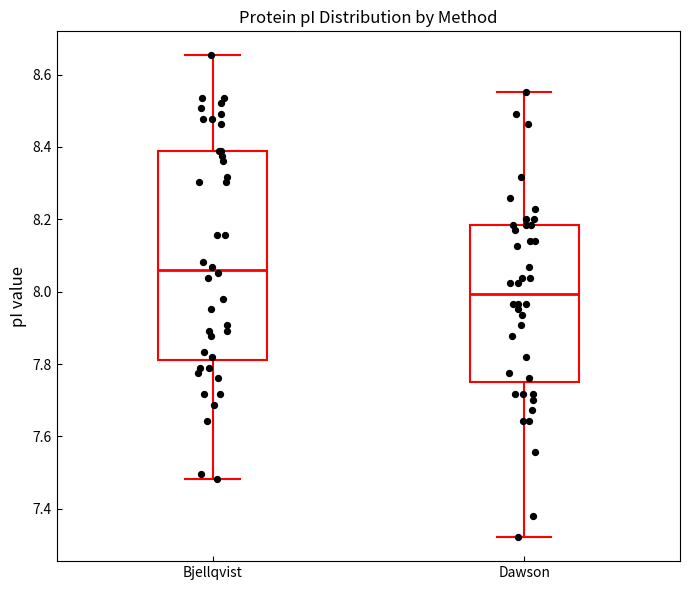

Reading left to right, transcribe this box plot: for each box, give where its median line is, the range the box spans, and where its two whiskers end, as read against the y-axis. The values are not printed on the chart, so give them approximately, as read against the axis.

Bjellqvist: median 8.06, box 7.82 to 8.40, whiskers 7.48 to 8.66
Dawson: median 8.00, box 7.76 to 8.18, whiskers 7.32 to 8.56